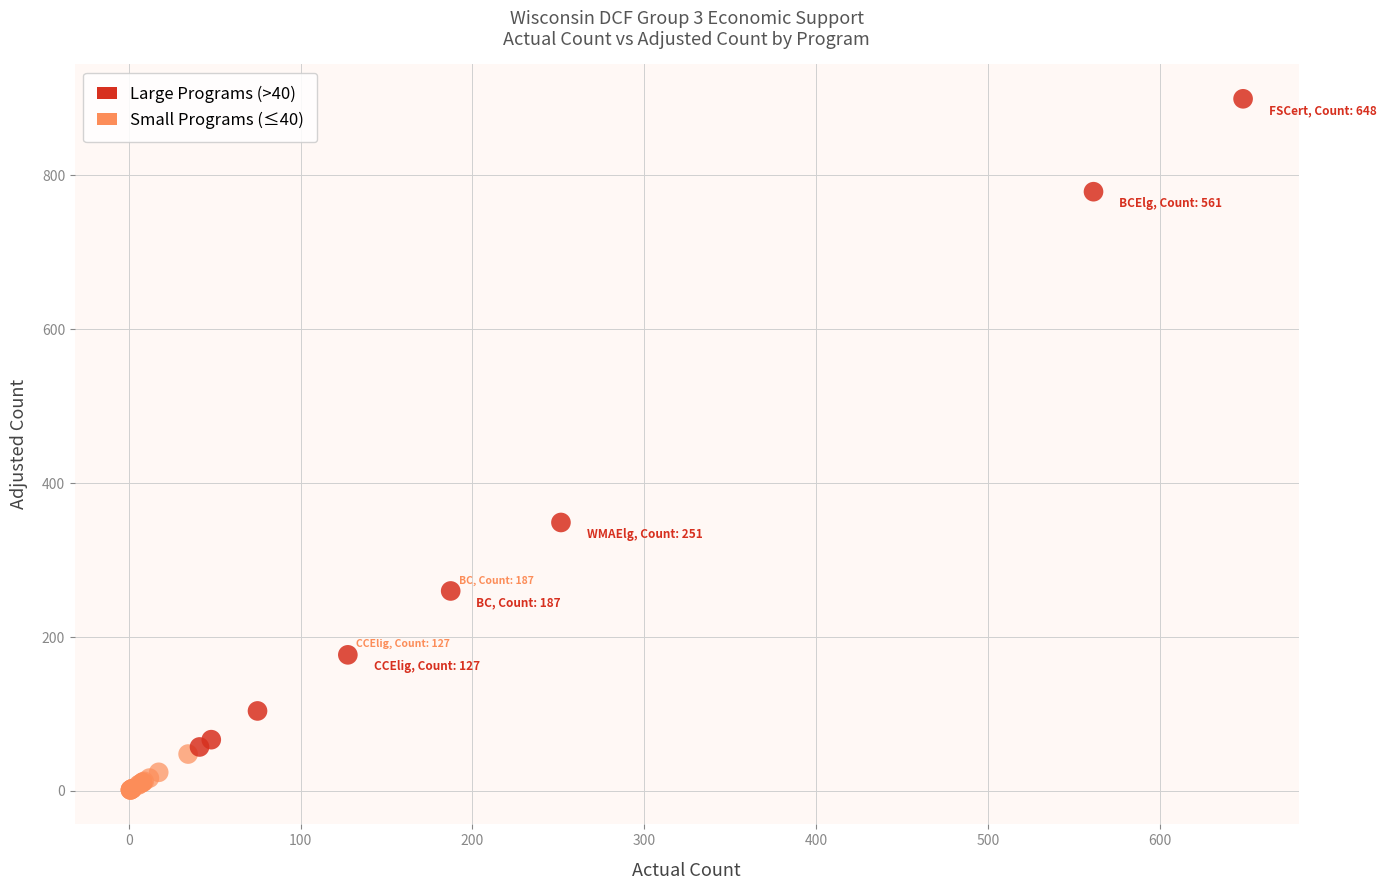

Which series reaches the minimum Y coordinate?

Small Programs (≤40)